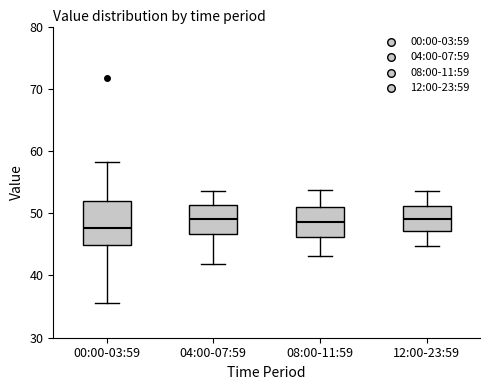

Comparing the boxes themselves (not the whiskers), which one is the tallest?

00:00-03:59